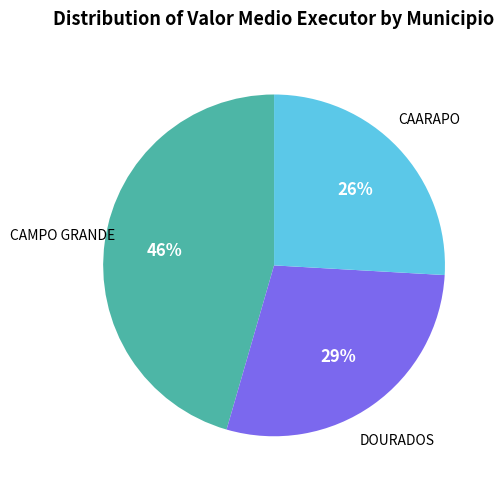

To the nearest percent, what is the average slice percentage?

33%